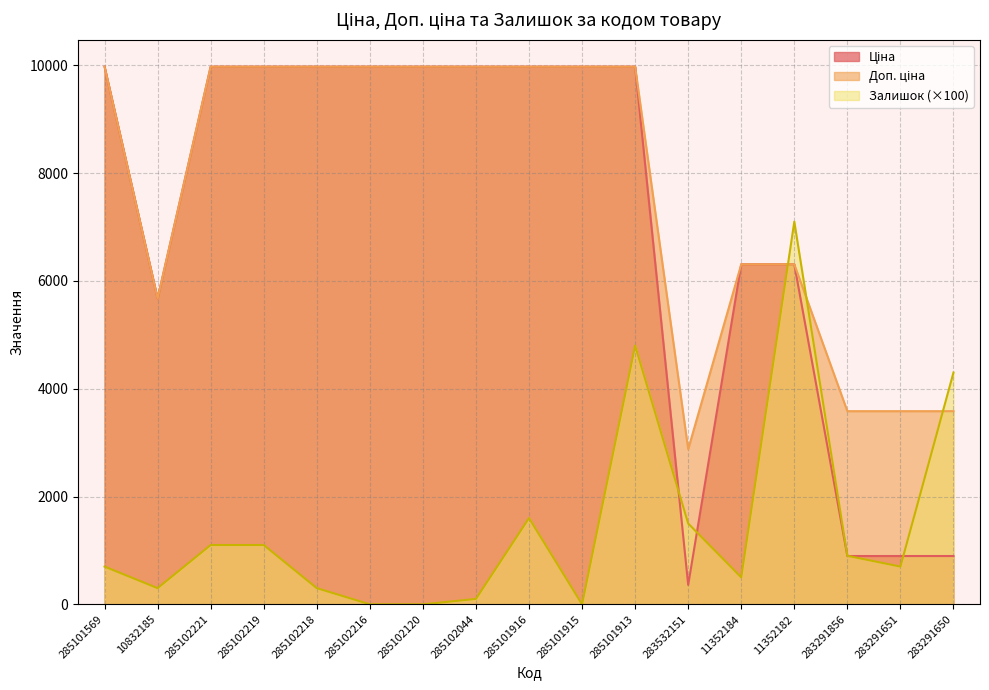

What position from the right is 283291651?

2